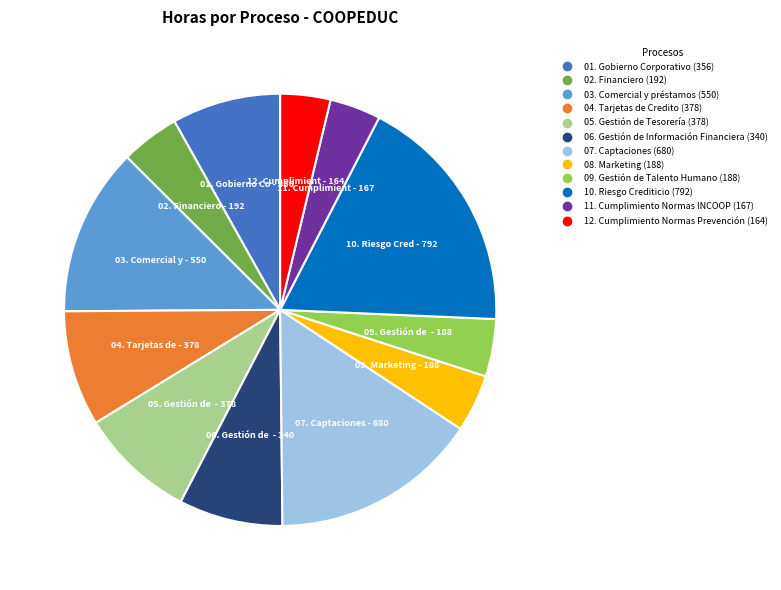

Does any single category account for the majority?

No